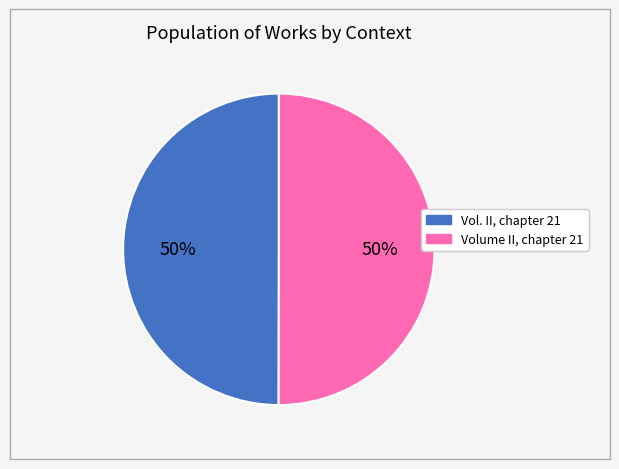

Approximately how many times larger is the value at Volume II, chapter 21 compared to Vol. II, chapter 21?

1.0